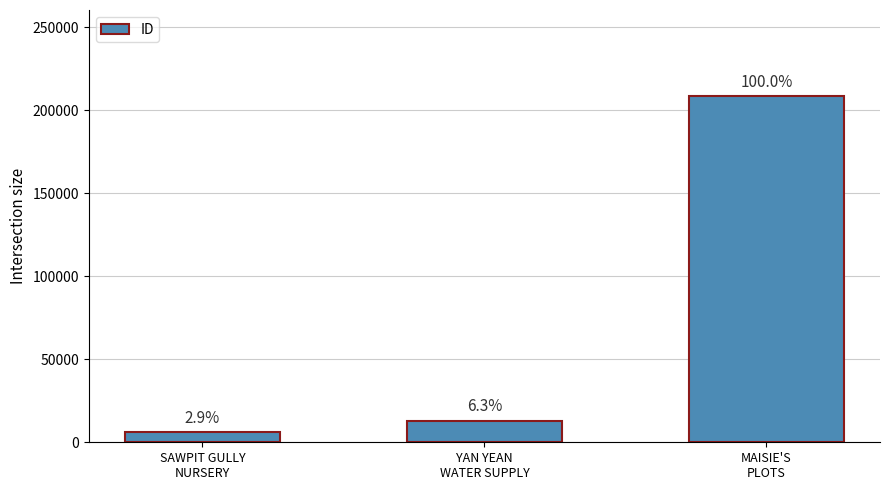

Are the bars horizontal?

No